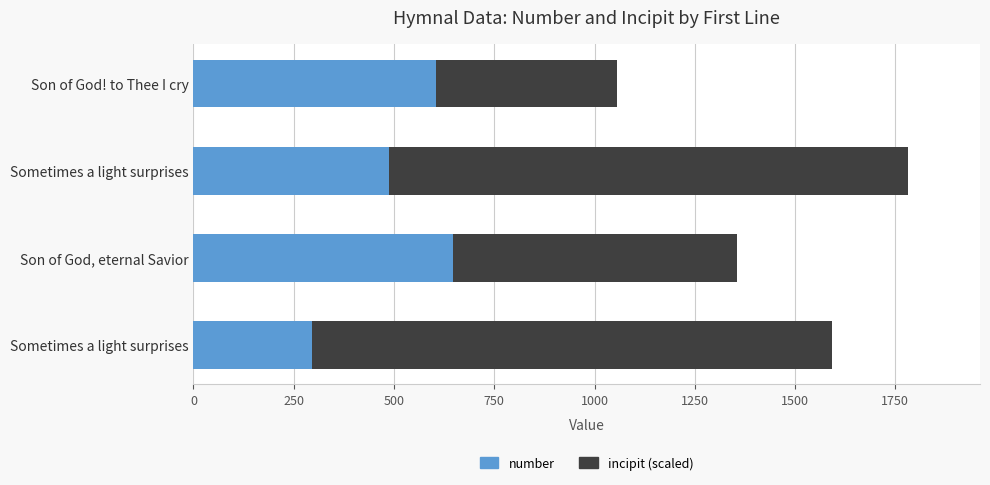

What are all the series names shown in the legend?

number, incipit (scaled)